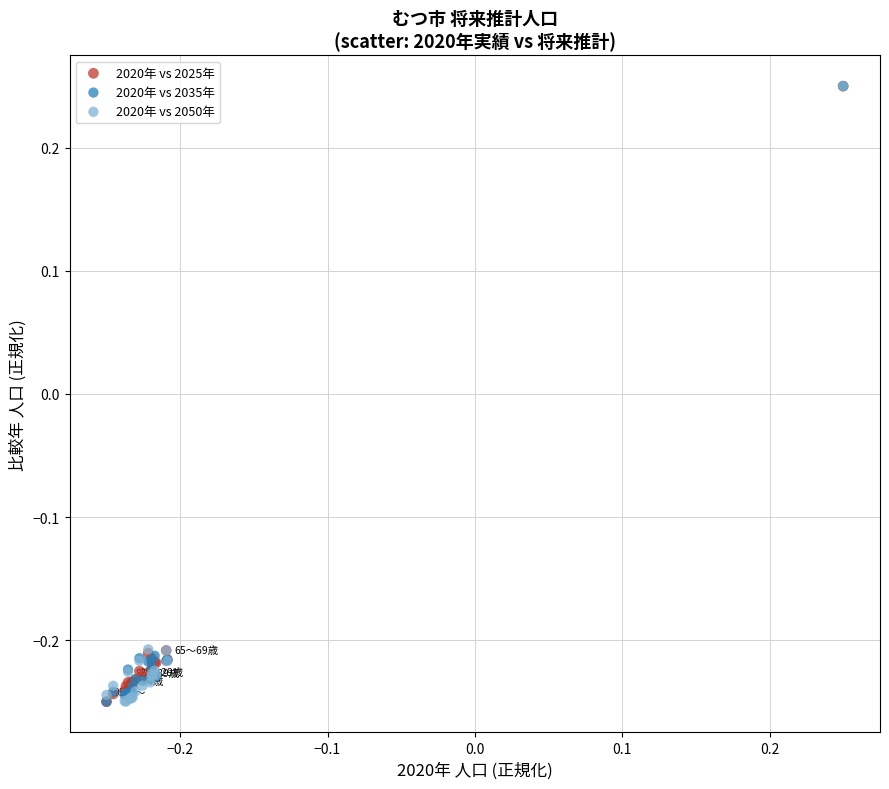

What are all the series names shown in the legend?

2020年 vs 2025年, 2020年 vs 2035年, 2020年 vs 2050年